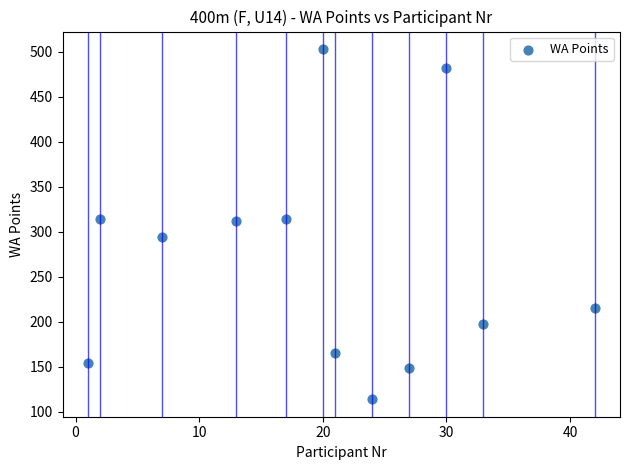

What is the average X value?

20